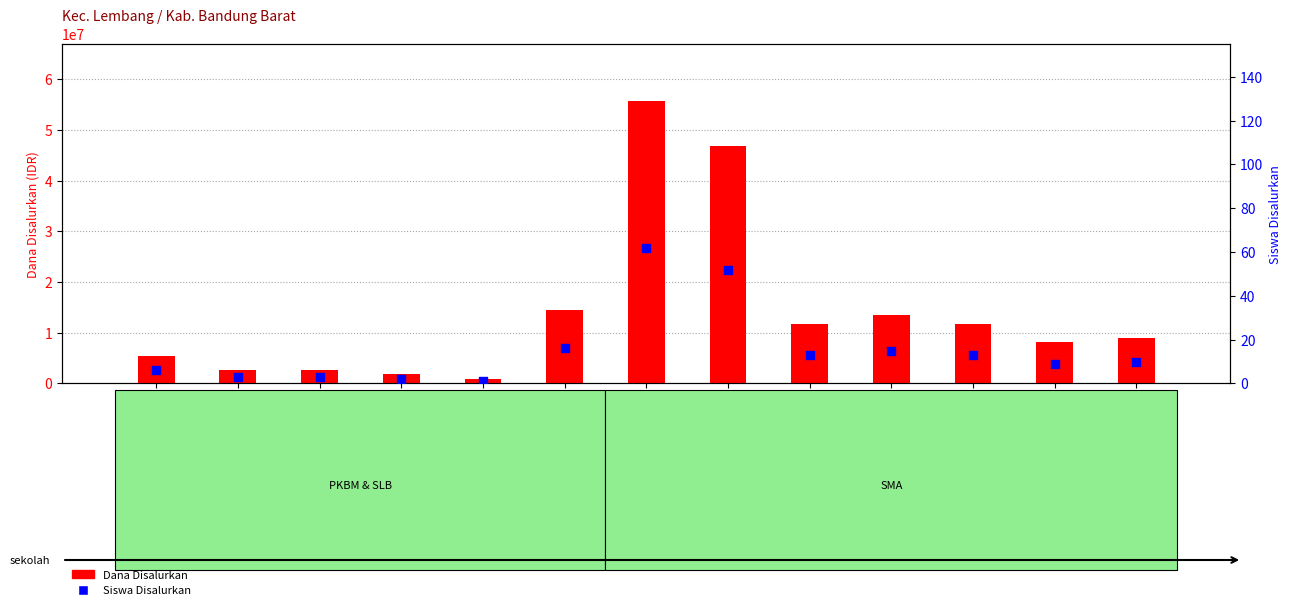

At which category is the sum across all series the highest?

SMA NEGERI 1 LEMBANG